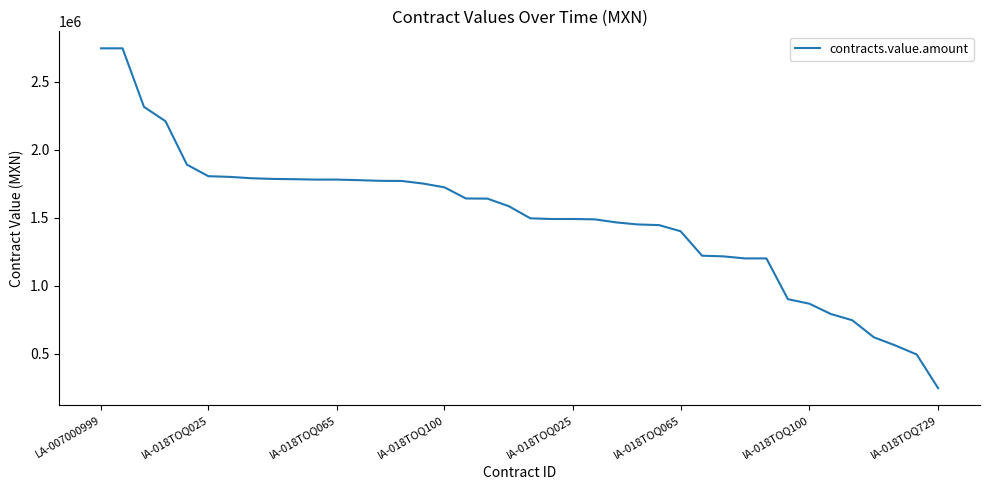

What is the maximum value shown in the chart?

2746000